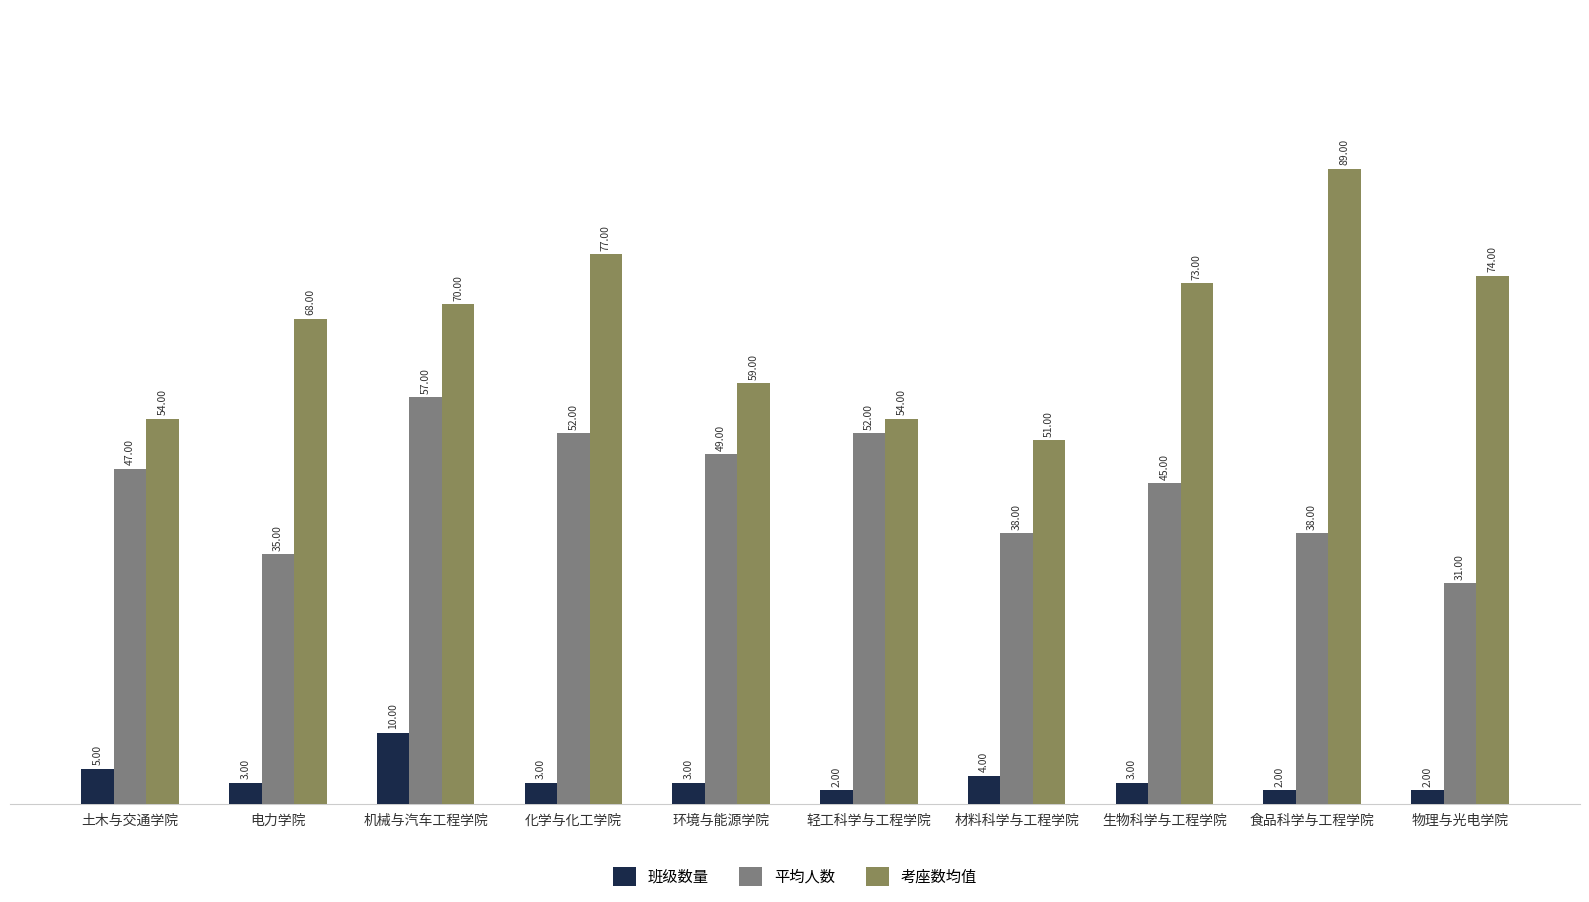

What is the lowest value of the 平均人数 series?

31